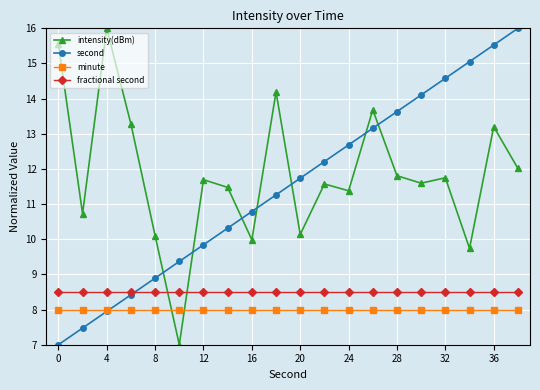

What are all the series names shown in the legend?

intensity(dBm), second, minute, fractional second